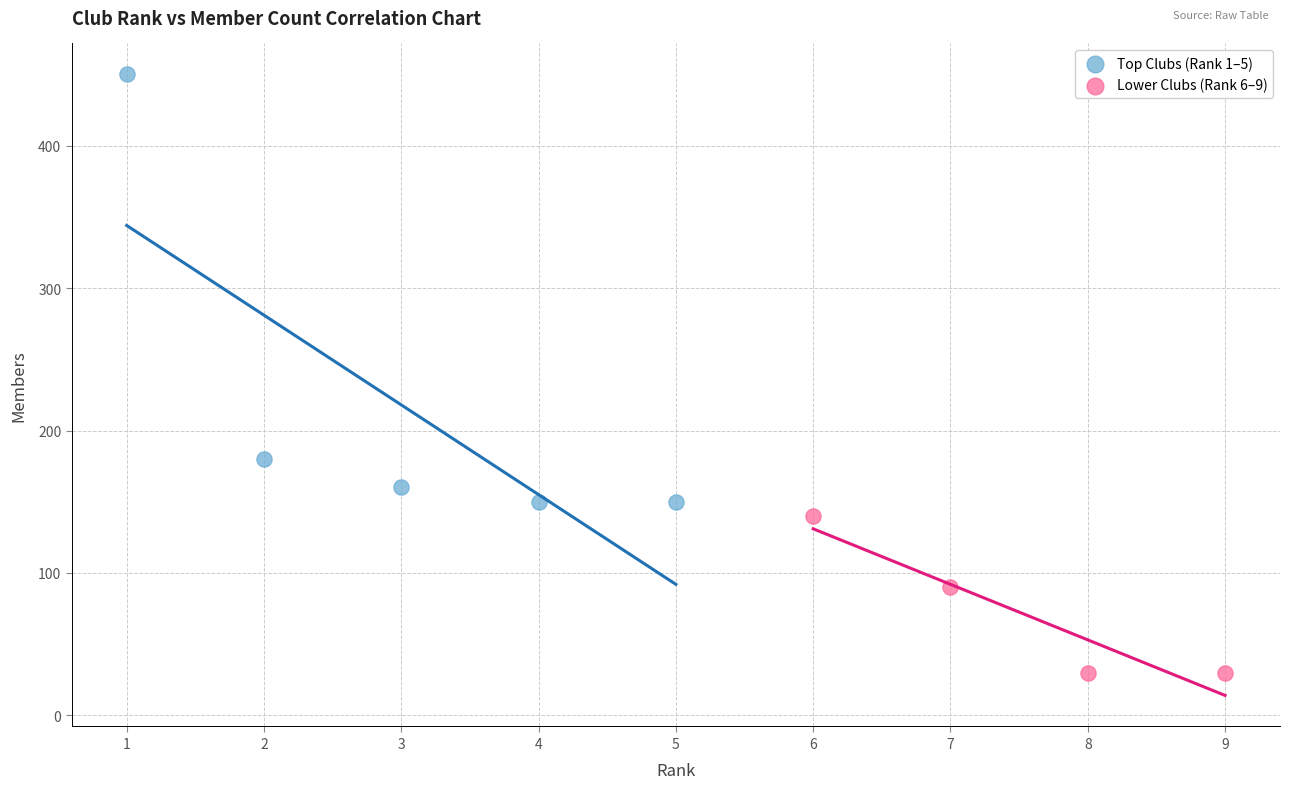

Which series reaches the minimum Y coordinate?

Lower Clubs (Rank 6–9)